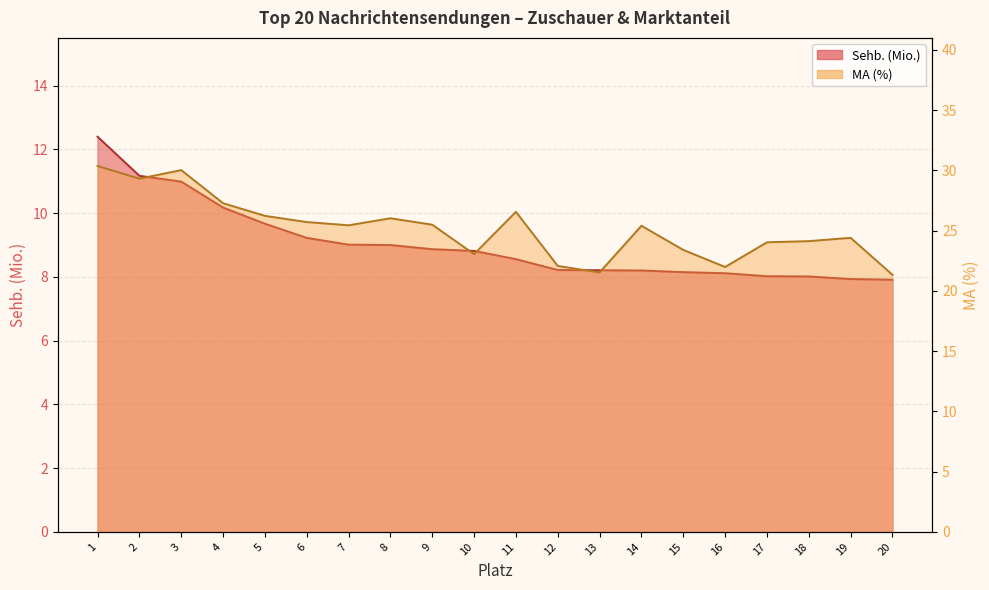

List the series in order of their peak value, highest first.

MA (%), Sehb. (Mio.)